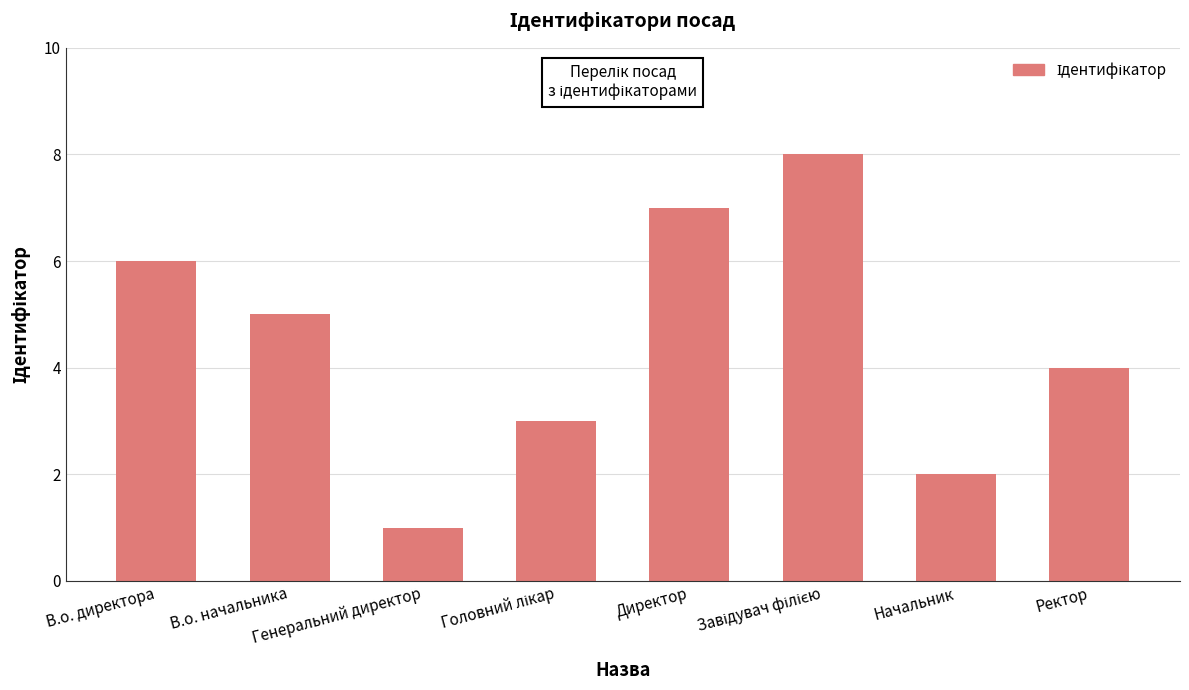

How many values are between 3 and 7?

5